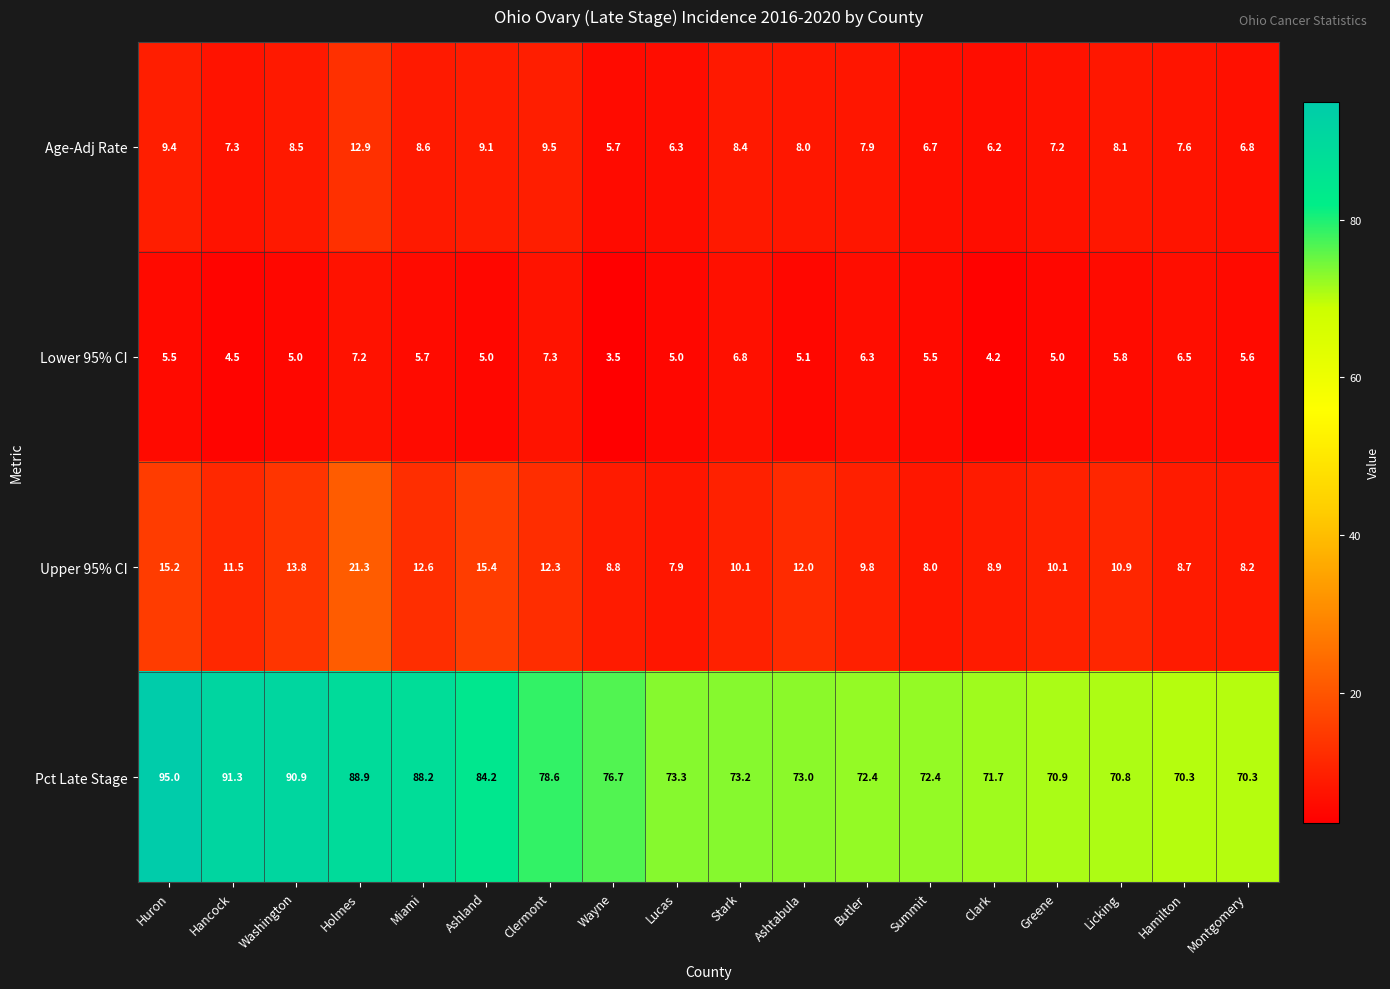

How many values in the Lower 95% CI series are below 5?

3